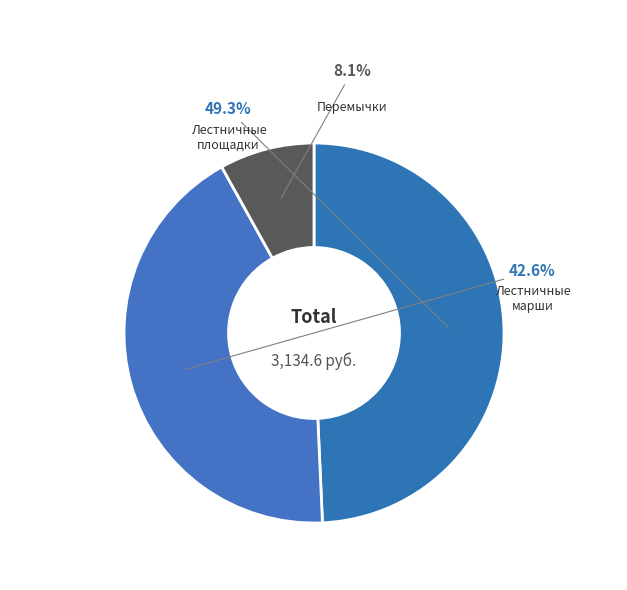

How many slices are in this pie chart?

3